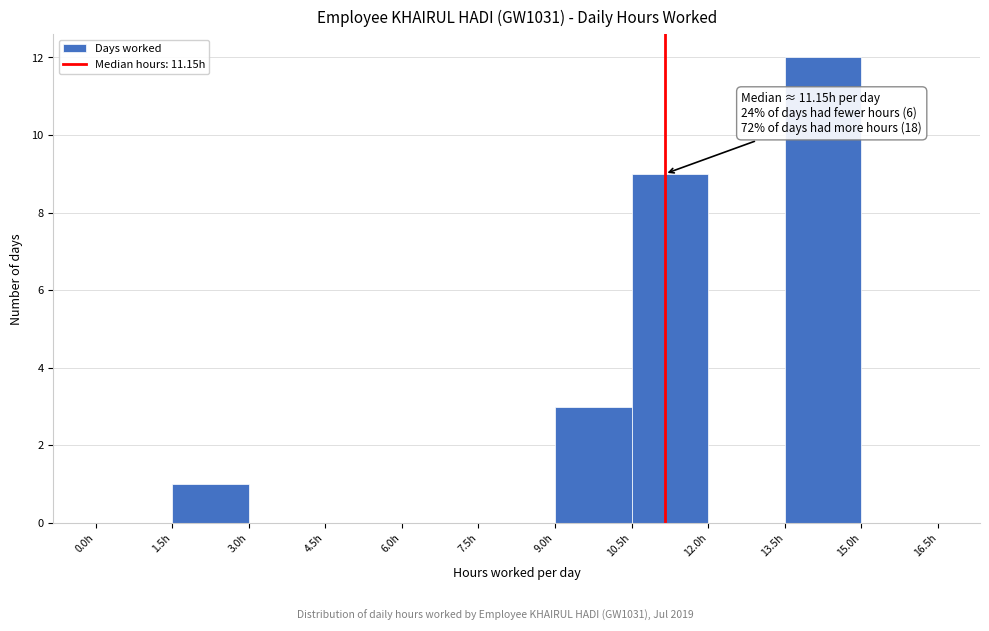

Which range on the x-axis has the tallest bar?

13.5 to 15.0